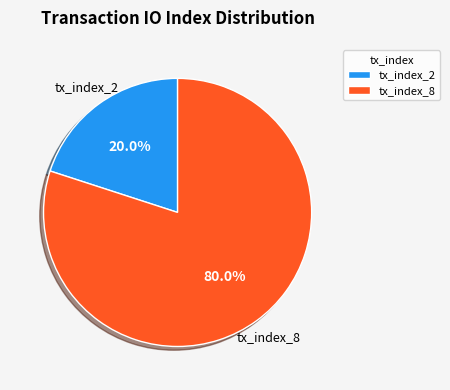

True or false: tx_index_8 accounts for 67% of the total.

False